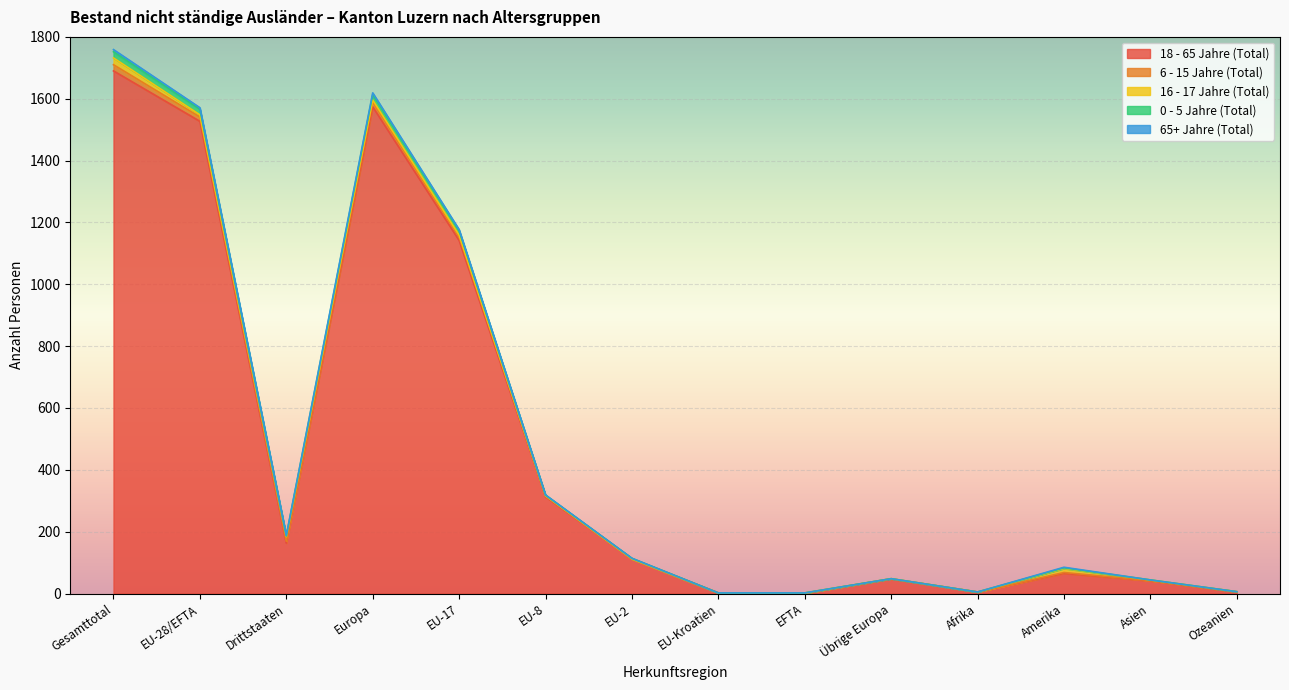

True or false: 0 - 5 Jahre (Total) has a value of 19 at EU-17.

False